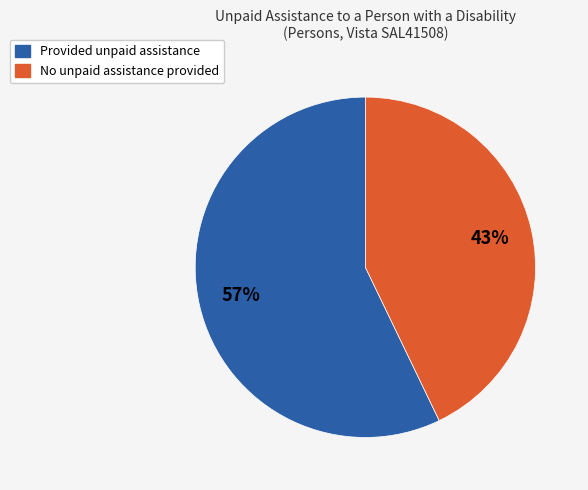

How many slices are in this pie chart?

2